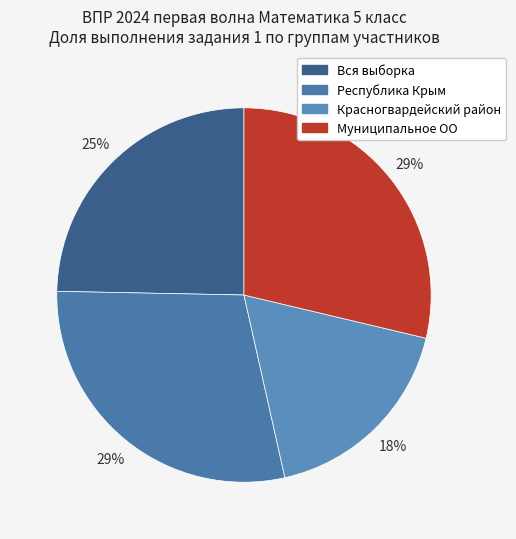

Count the number of slices in the pie.

4